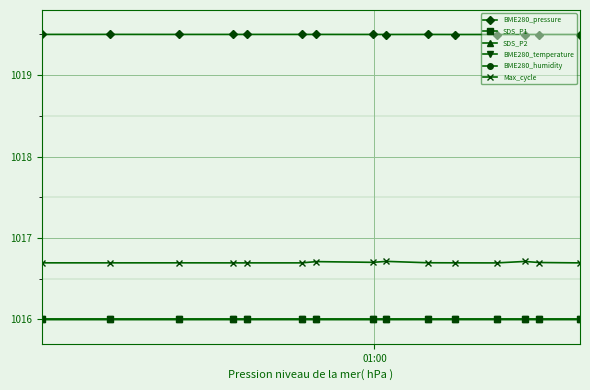

Which series has the widest spread of values?

Max_cycle